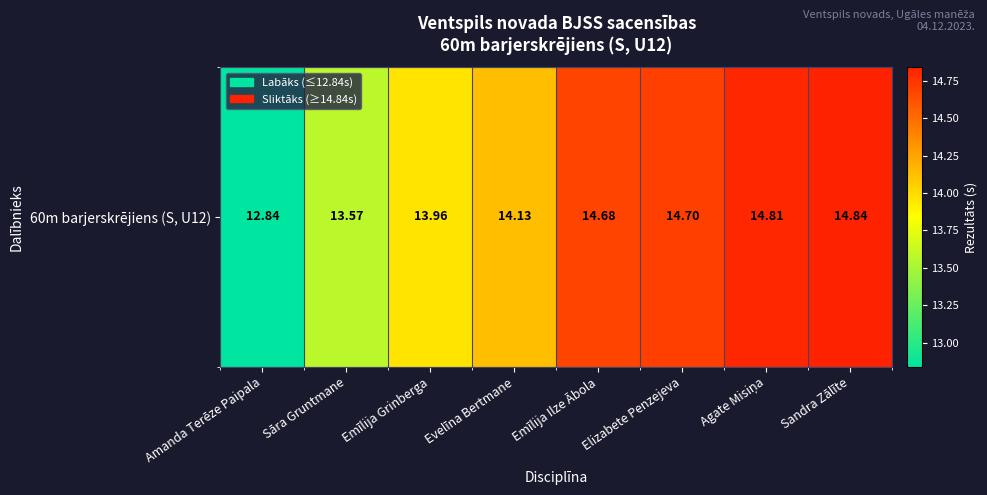

How many values are below 14?

3